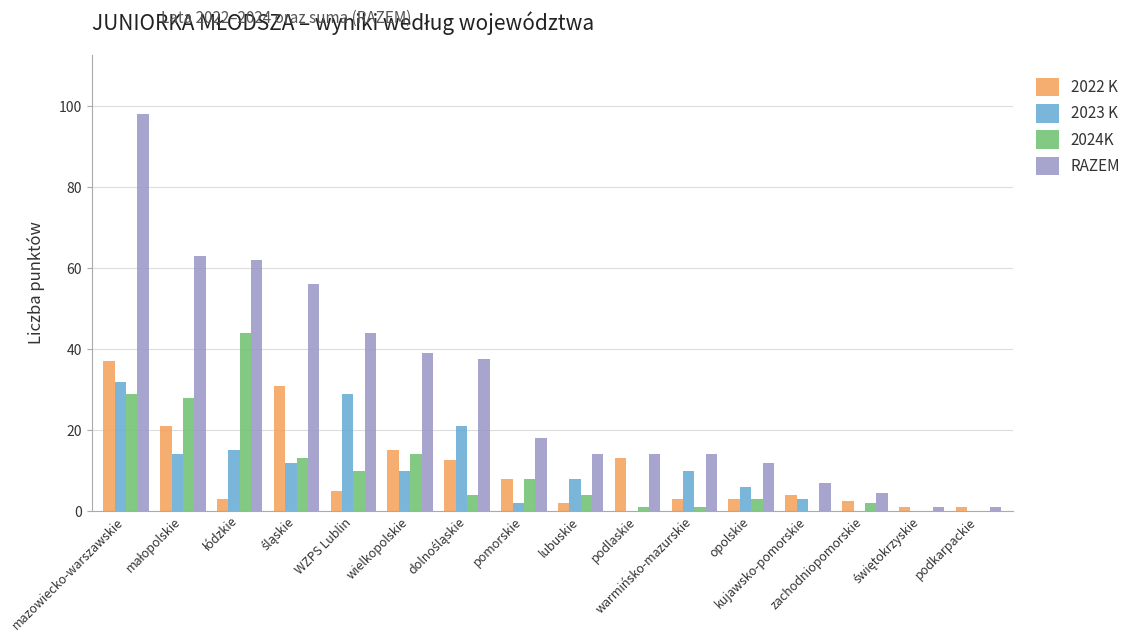

What is the sum of all 2022 K values?

162.0